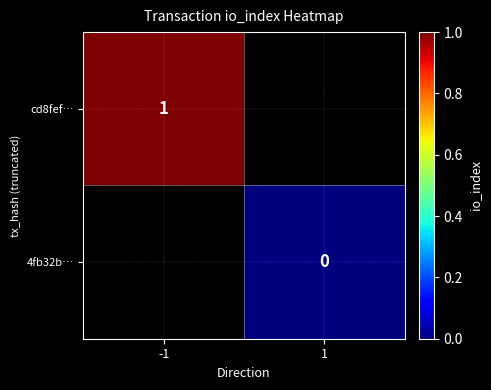

True or false: cd8fef… has a value of 1 at -1.

True